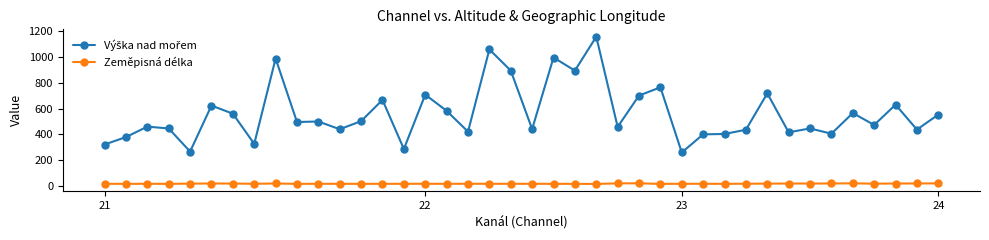

At how many categories does at least one series exceed 863?

6